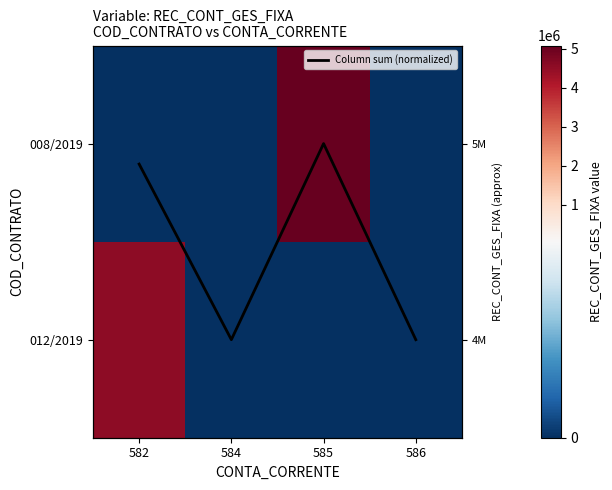

At how many categories does at least one series exceed 2672850?

2